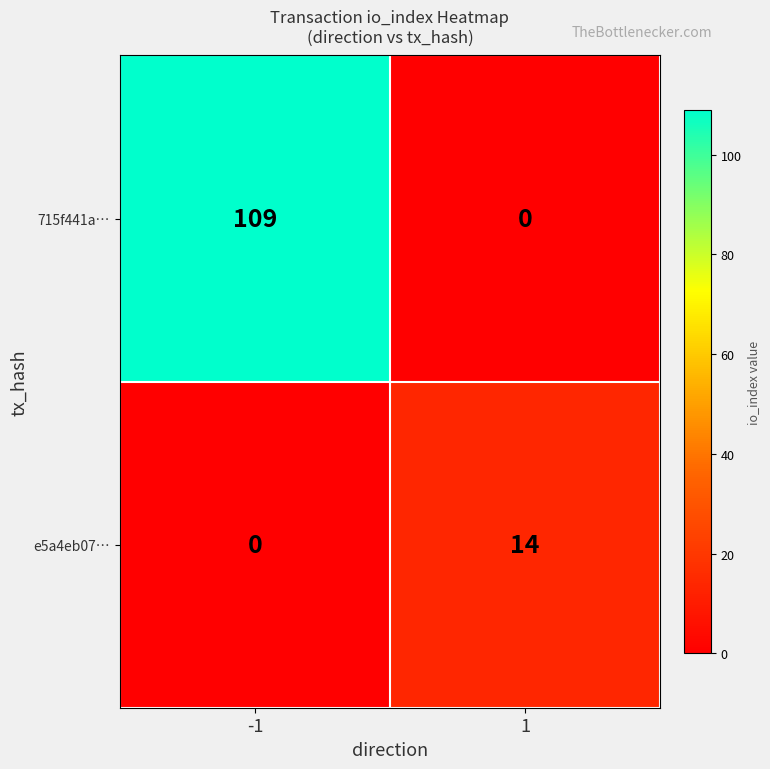

List the series in order of their peak value, highest first.

715f441a…, e5a4eb07…